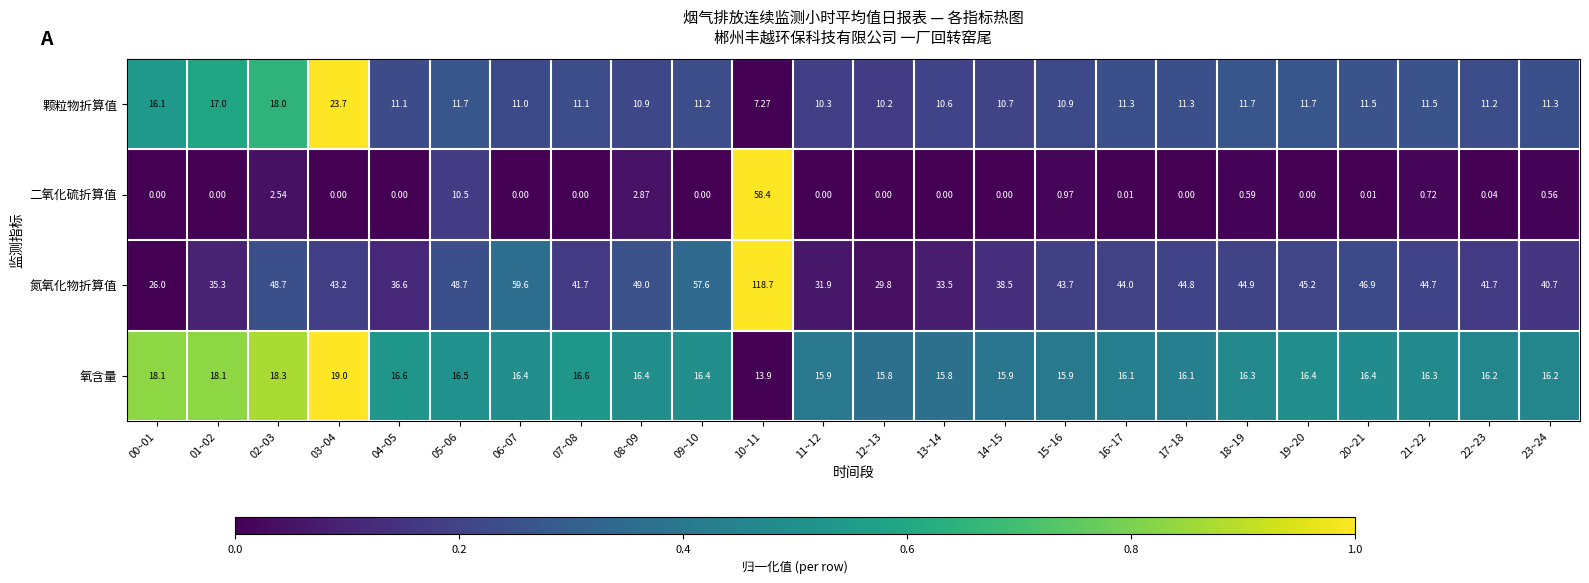

What is the total value across all series at 03~04?

85.9